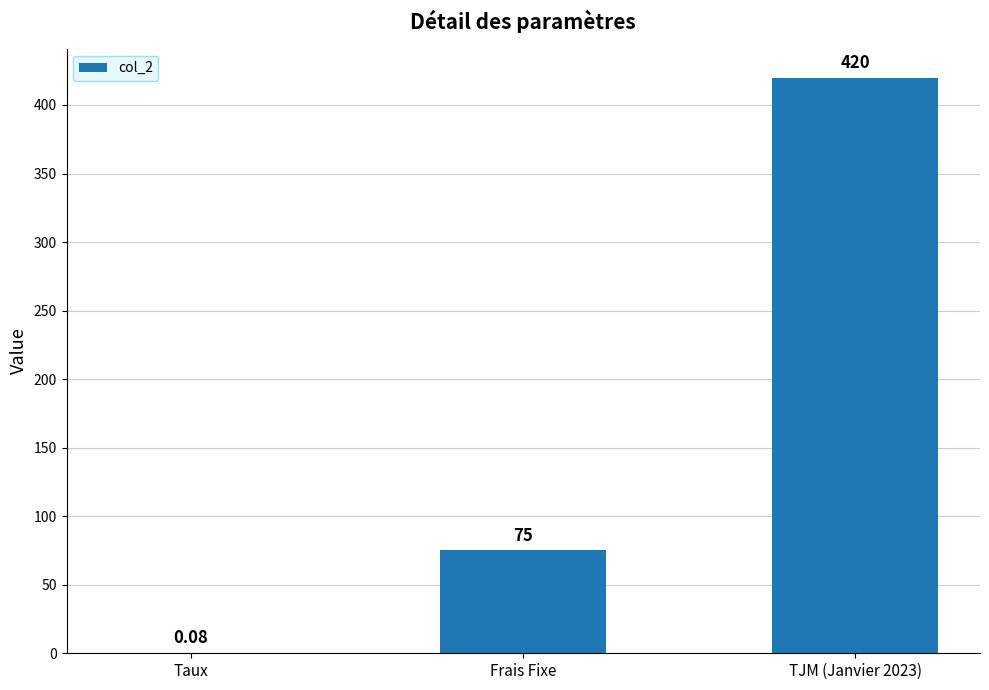

How many categories are shown in the chart?

3